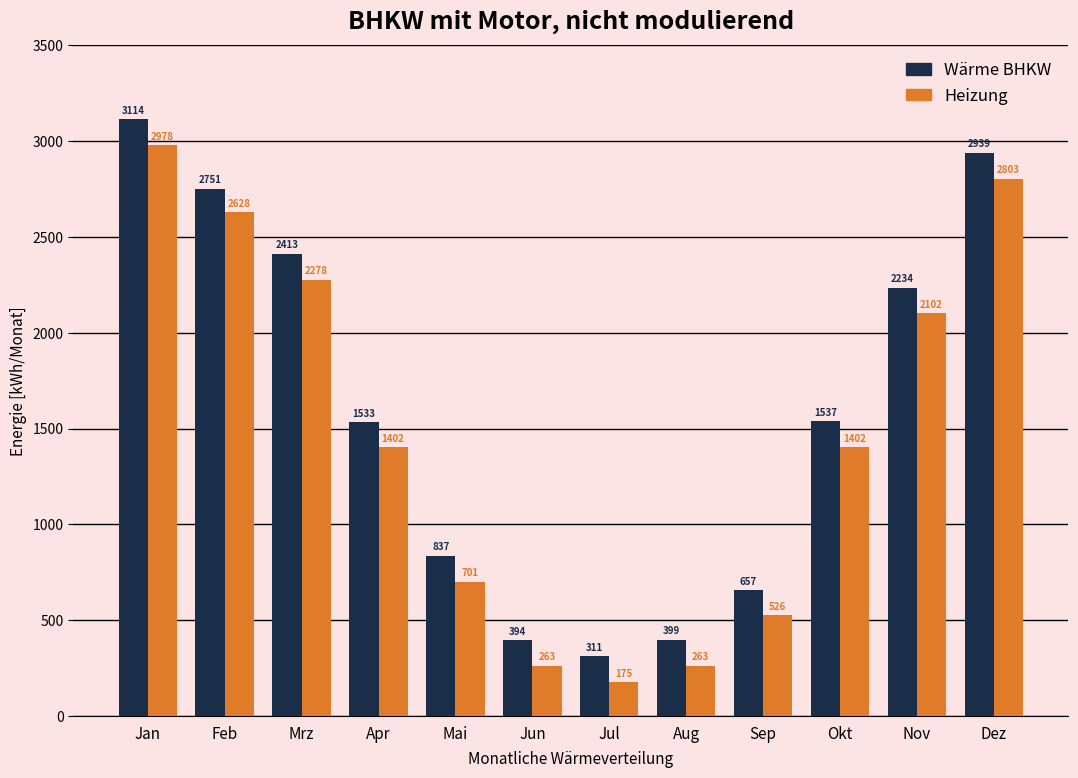

The value of Heizung at Jan is 701.3. True or false?

False